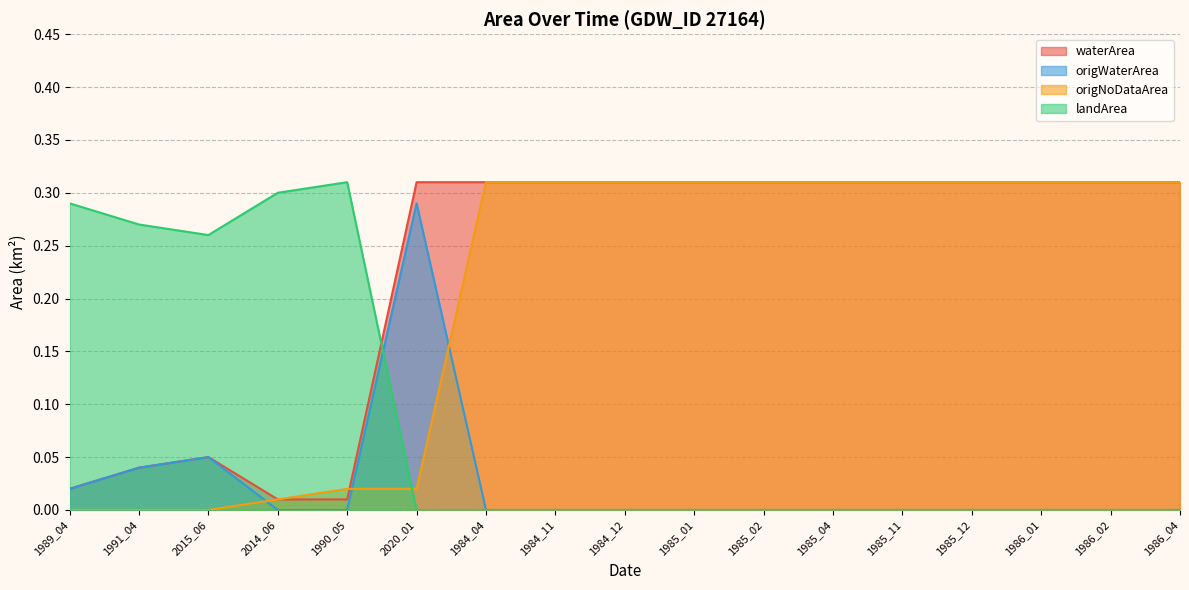

At how many categories does at least one series exceed 0?

17